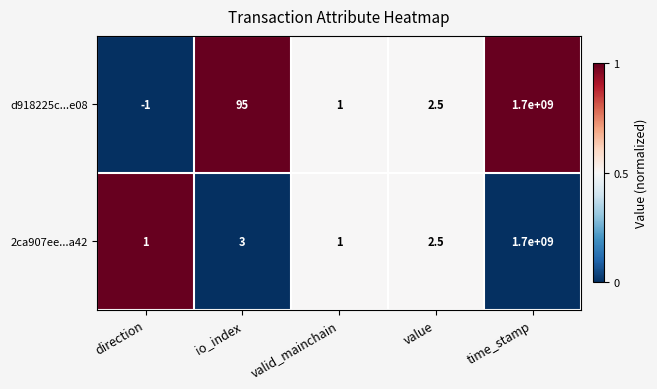

What is the average value of the 2ca907ee...a42 series?

340000001.5